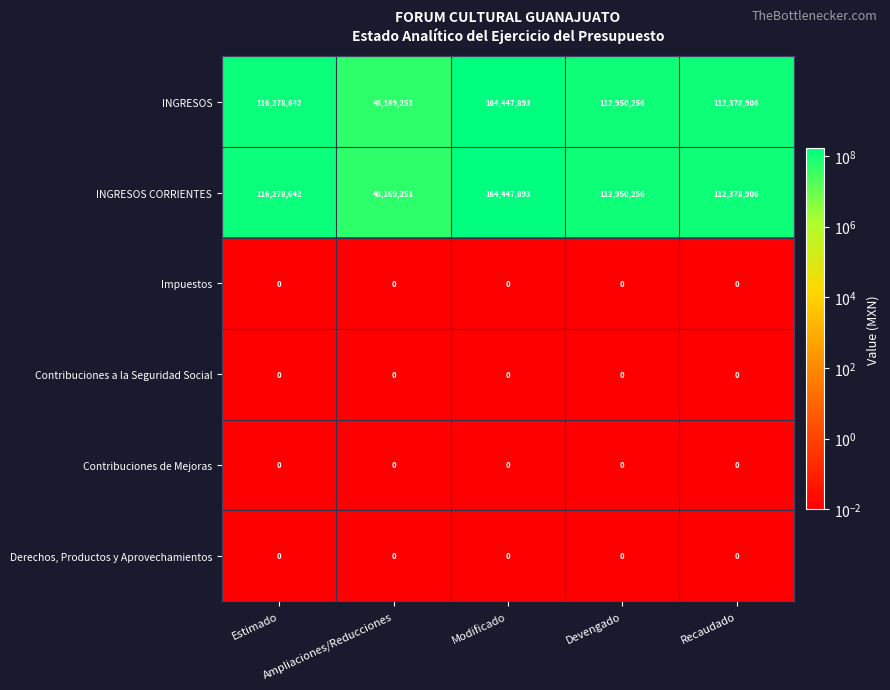

What is the sum of all INGRESOS values?

554224948